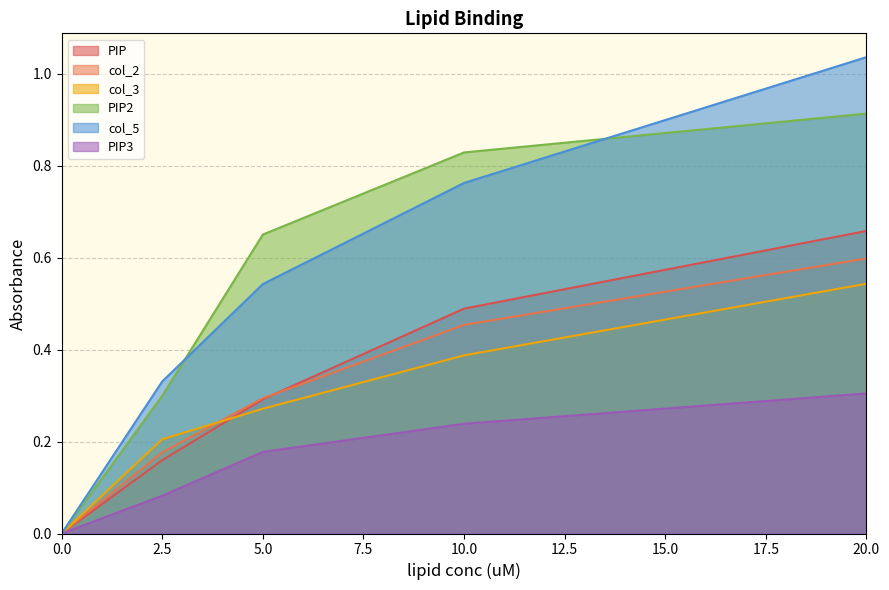

What is the maximum value shown in the chart?

1.0